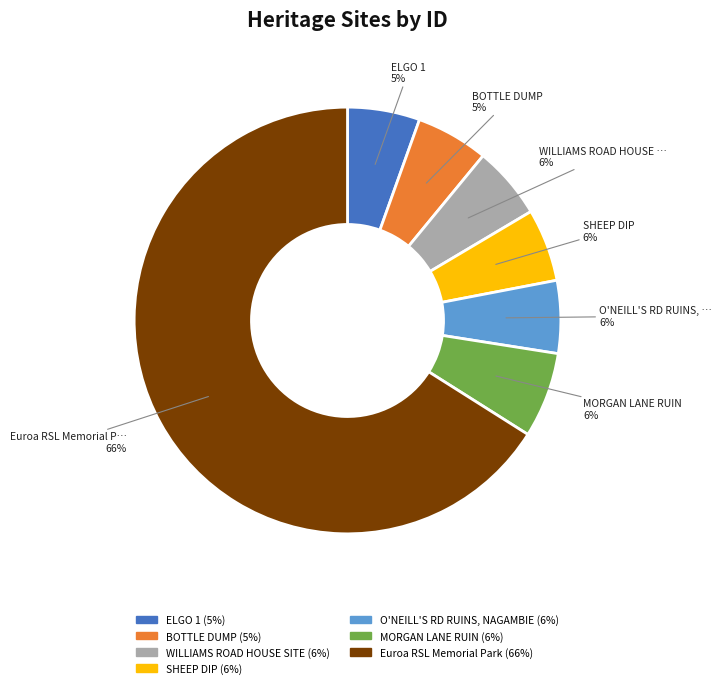

How many segments does this pie chart have?

7